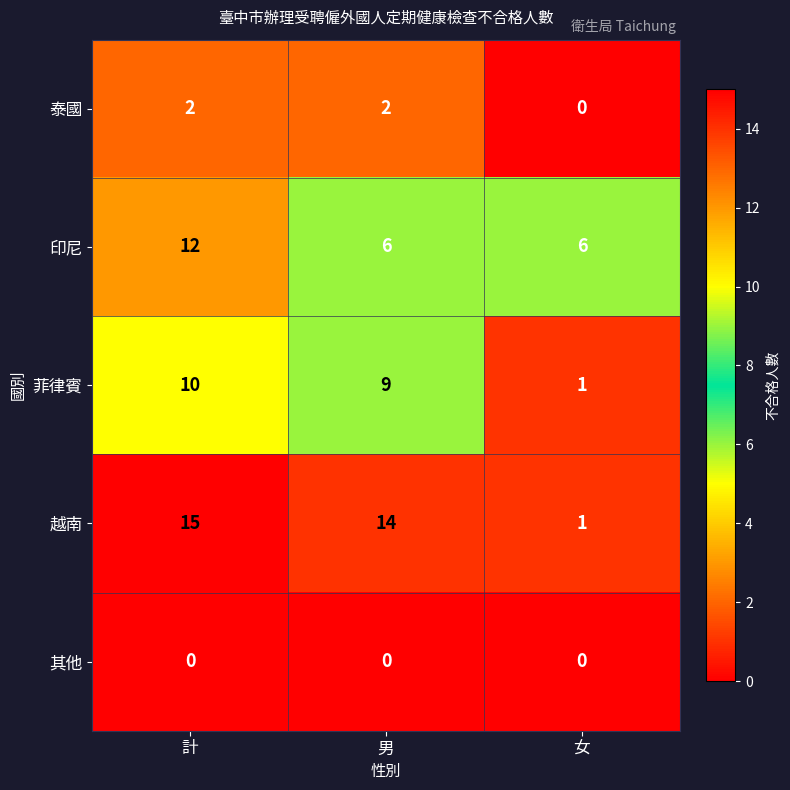

The value of 印尼 at 女 is 2. True or false?

False